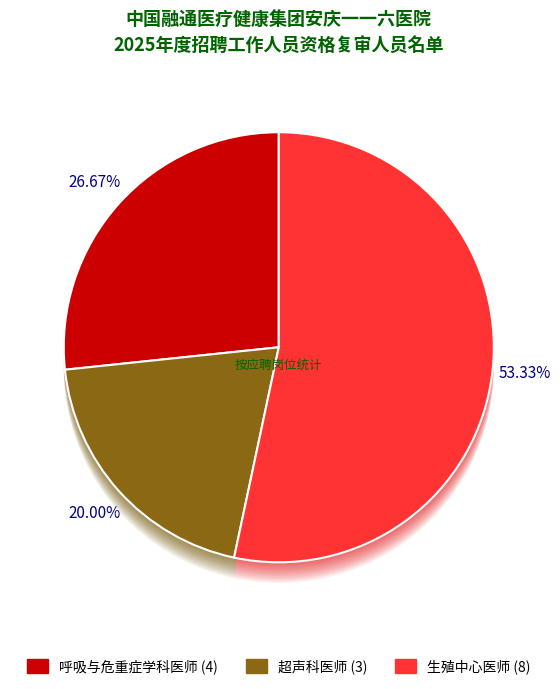

What is the total percentage of 呼吸与危重症学科医师 and 超声科医师?

46.7%